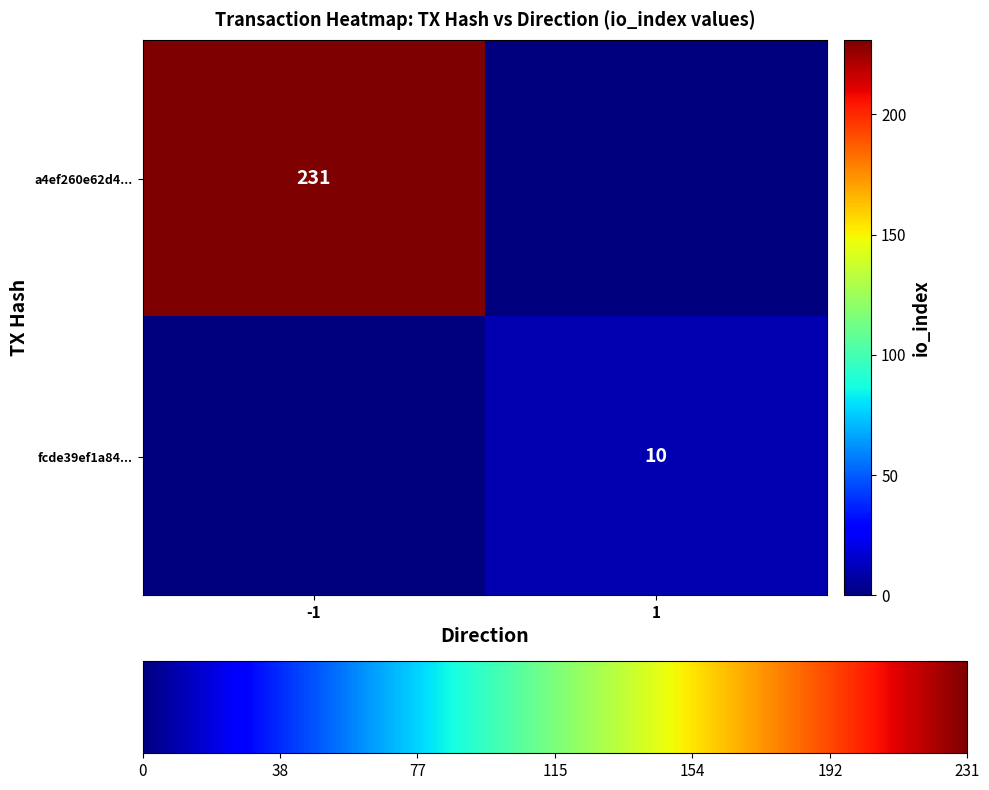

True or false: fcde39ef1a84... has a value of 10 at 1.

True